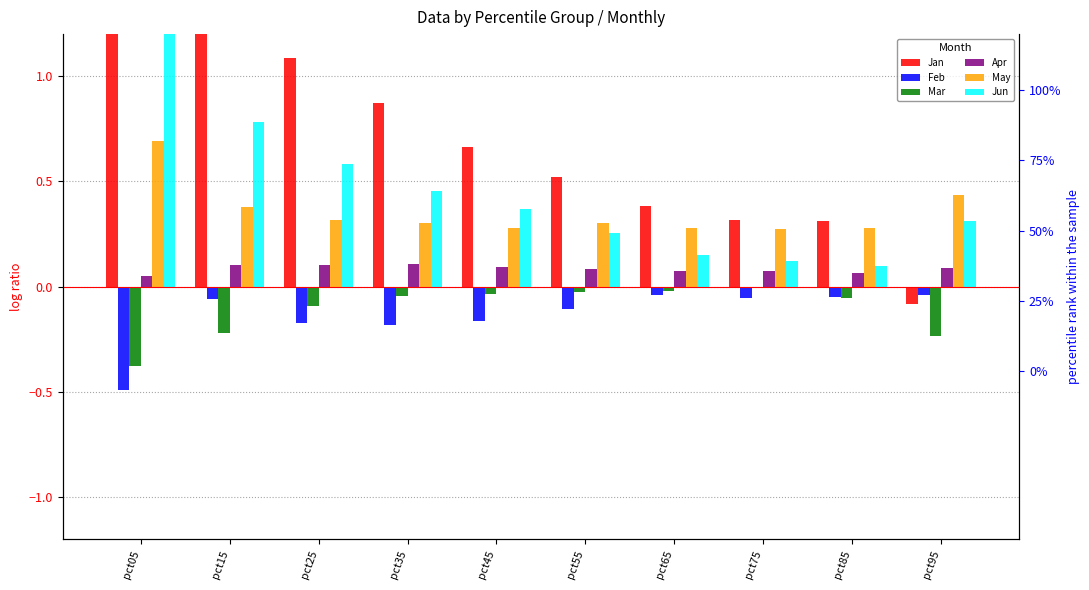

Which has a higher value, pct35 or pct95?

pct35